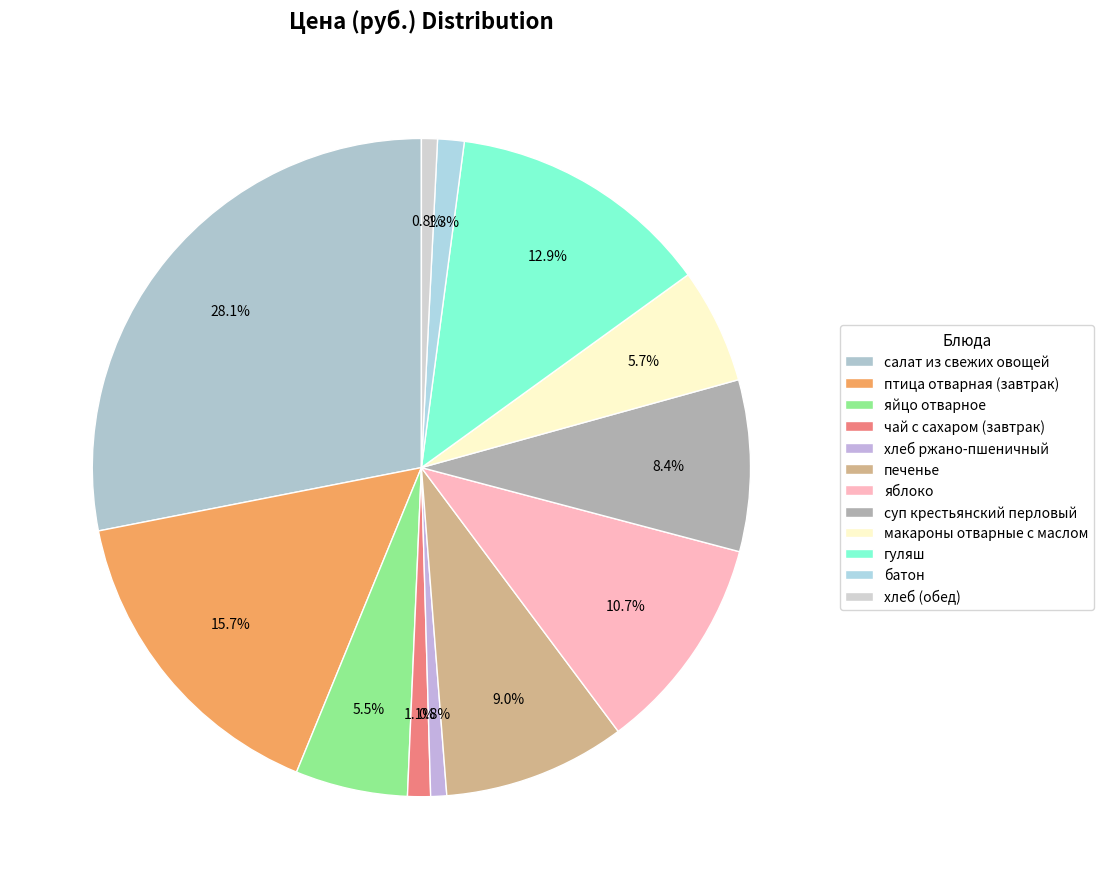

How many segments does this pie chart have?

12